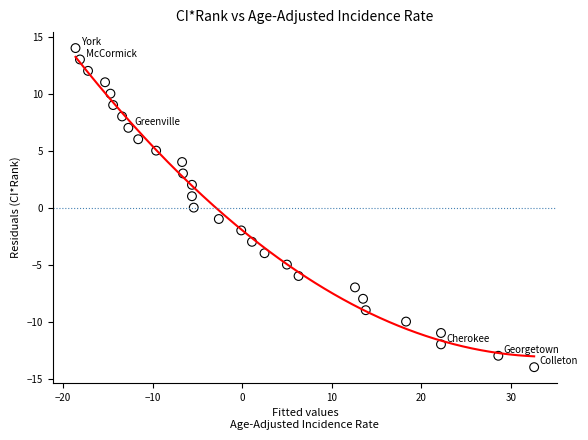

Count the number of points in this scatter plot.

29